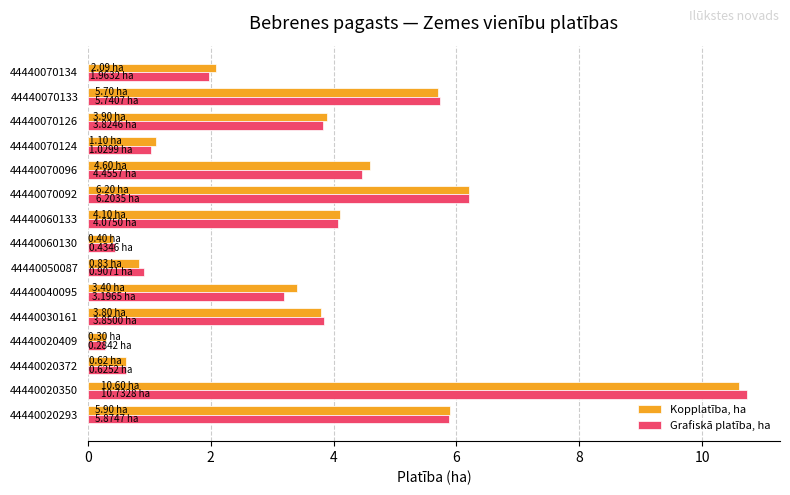

At which category is the sum across all series the highest?

44440020350